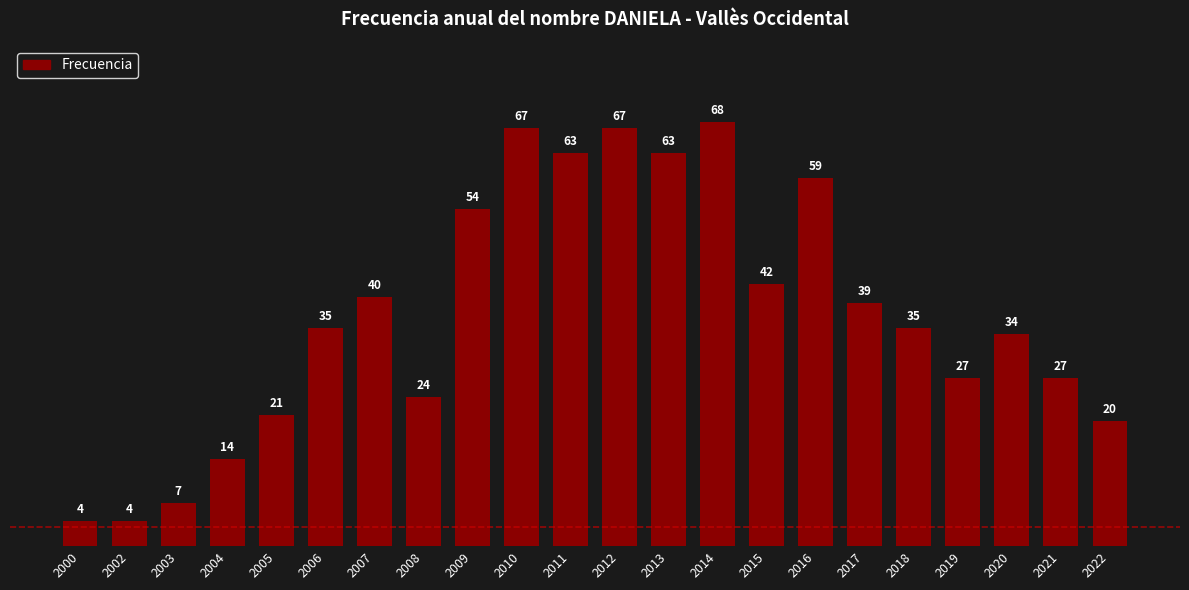

The value at 2012 is 67. True or false?

True